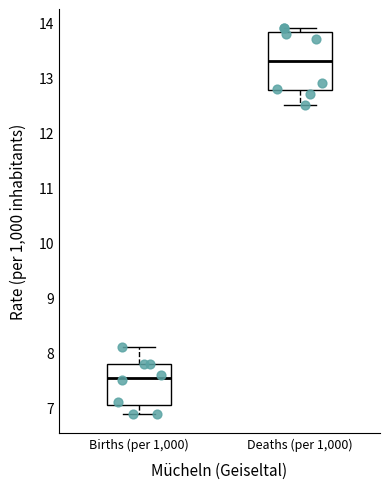

Which box is the tallest, from its lower edge to its upper edge?

Deaths (per 1,000)